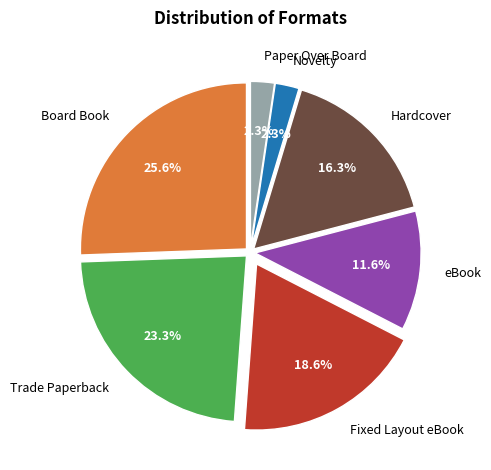

Count the number of slices in the pie.

7